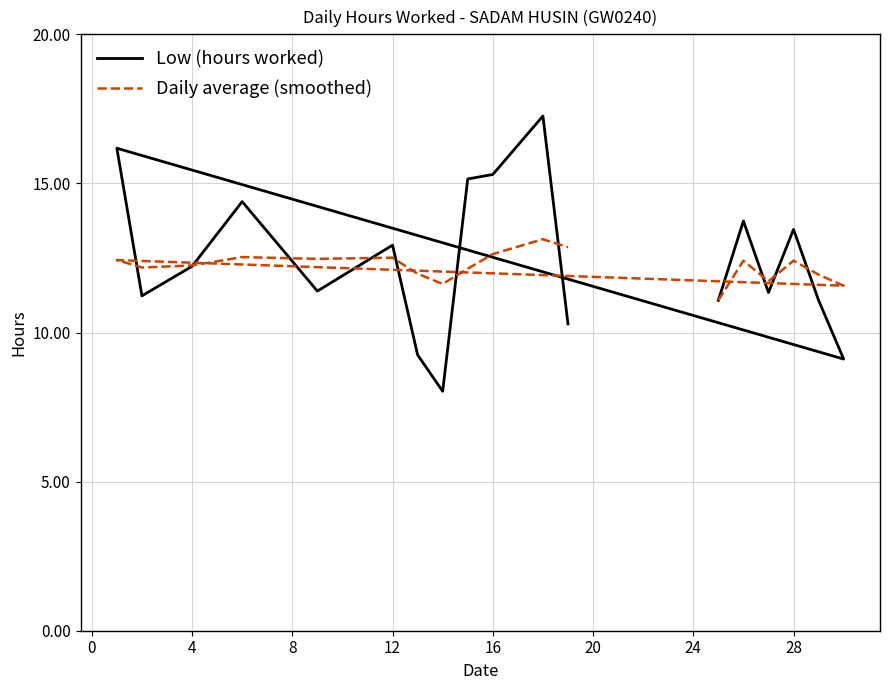

Rank the series at 16 from lowest to highest value.

Daily average (smoothed), Low (hours worked)